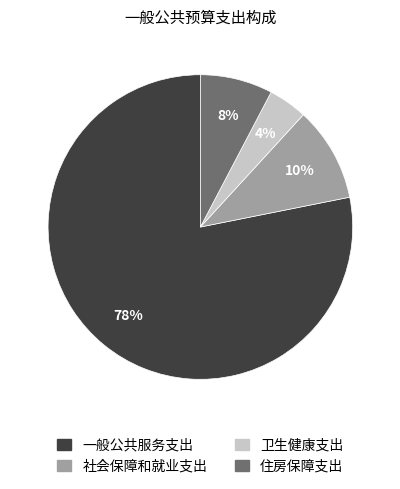

Do 卫生健康支出 and 住房保障支出 together represent more than half of the pie?

No